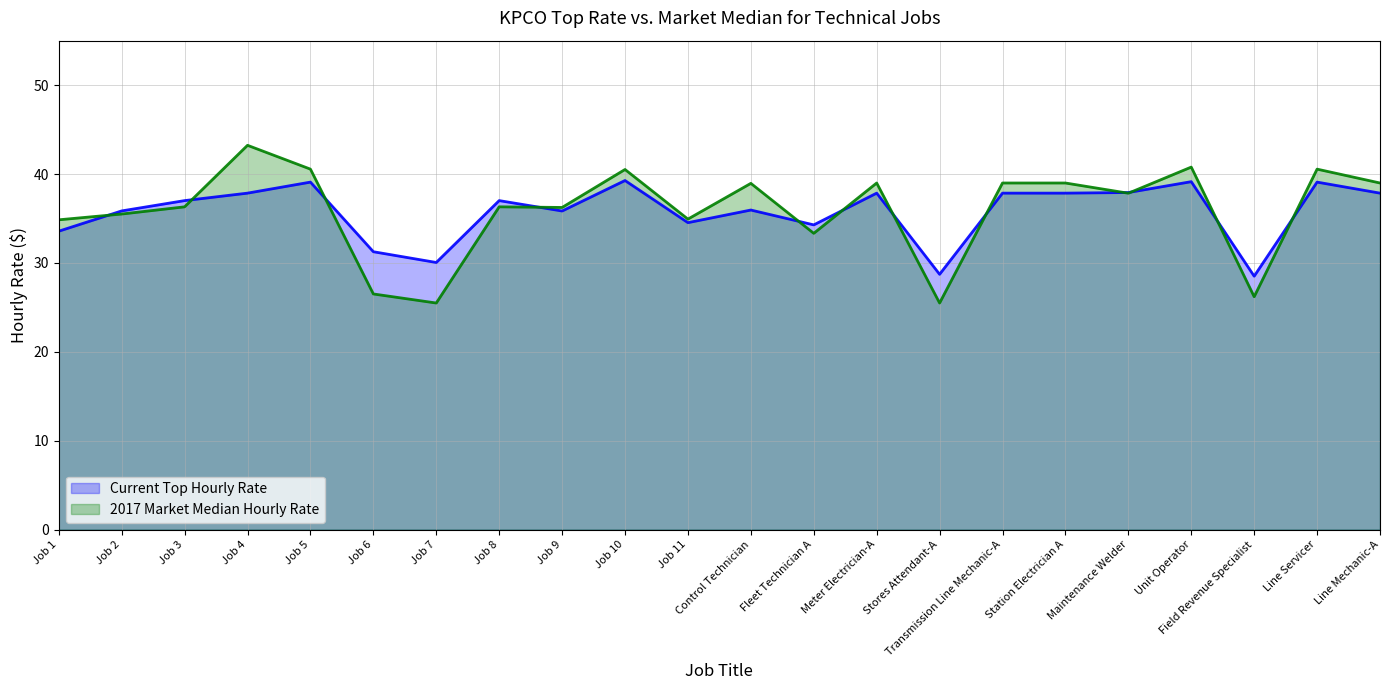

What is the lowest value of the Current Top Hourly Rate series?

28.5